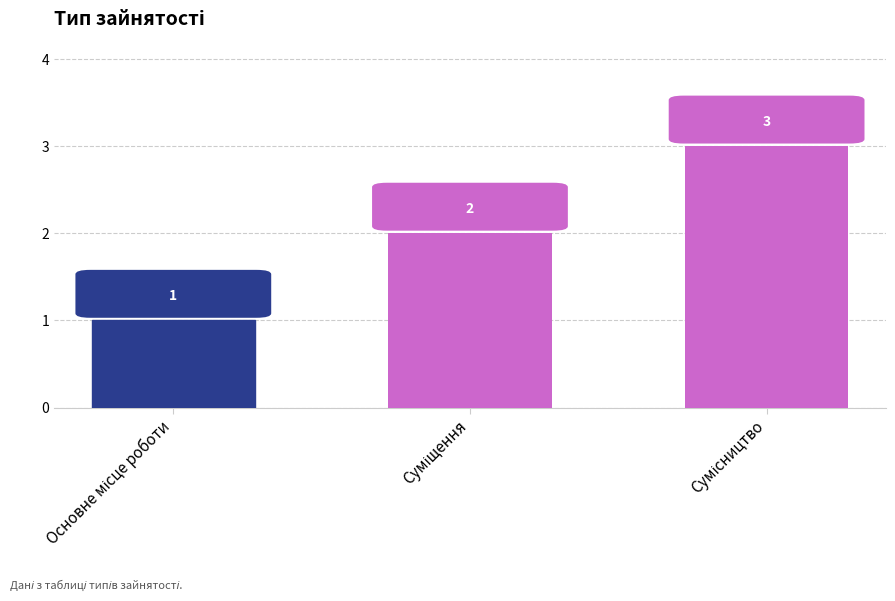

What is the value of the 1st bar from the left?

1